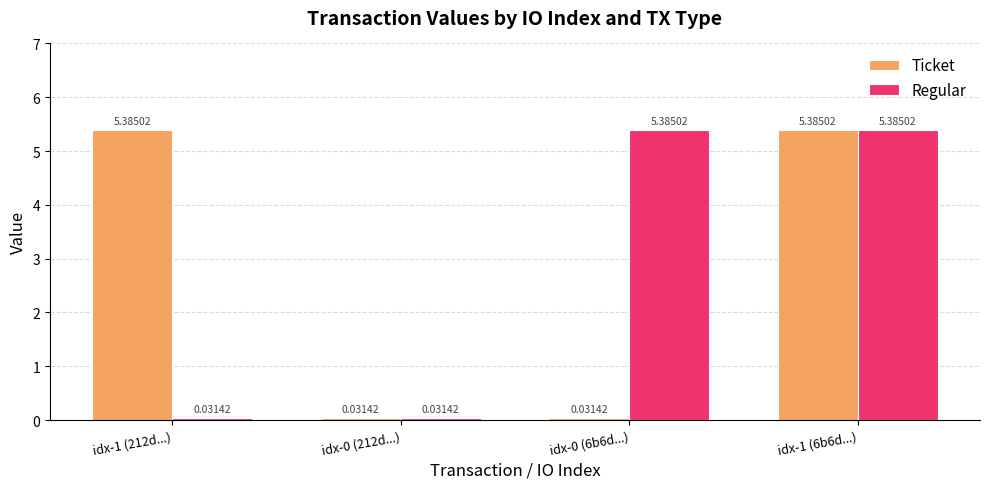

What is the difference between the maximum and second lowest values in the Regular series?

5.4